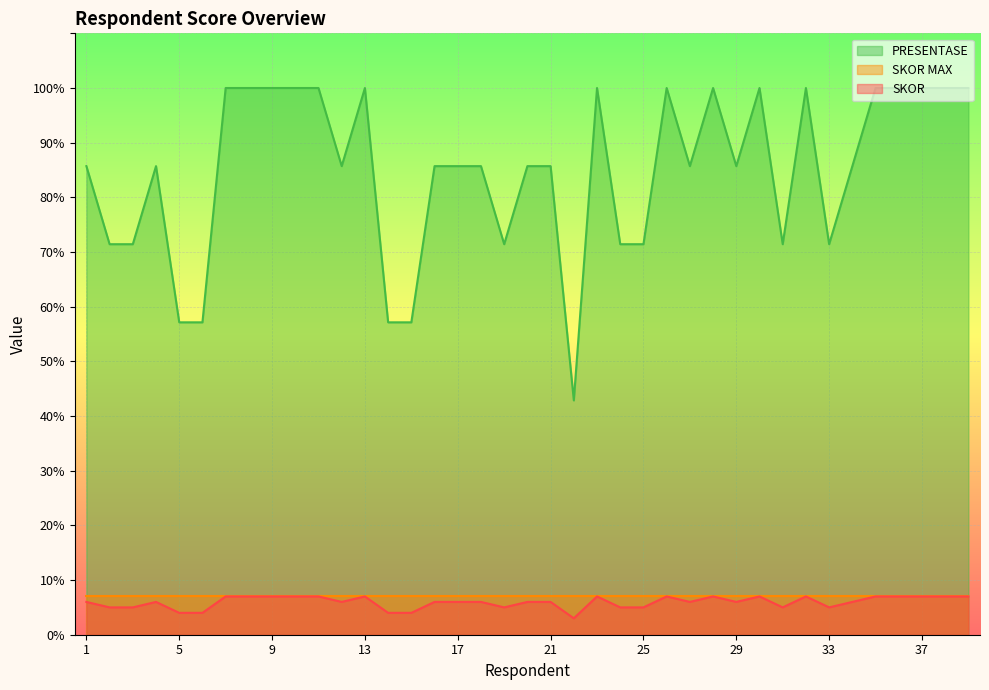

Where is the first local maximum for SKOR?

4